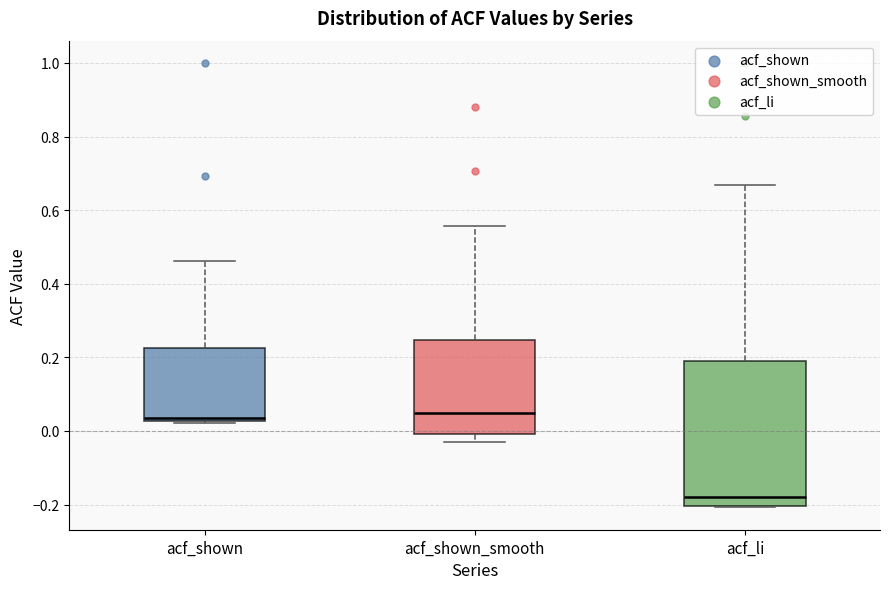

Which box is the tallest, from its lower edge to its upper edge?

acf_li